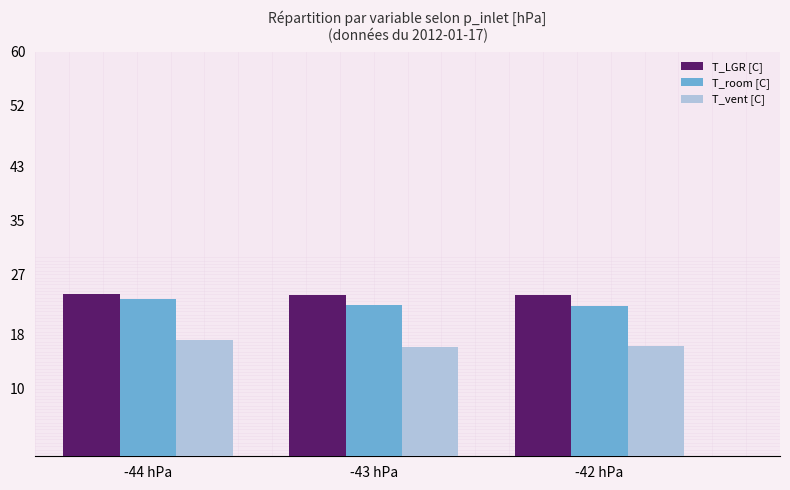

What is the approximate value of T_vent [C] at -44 hPa?

17.3